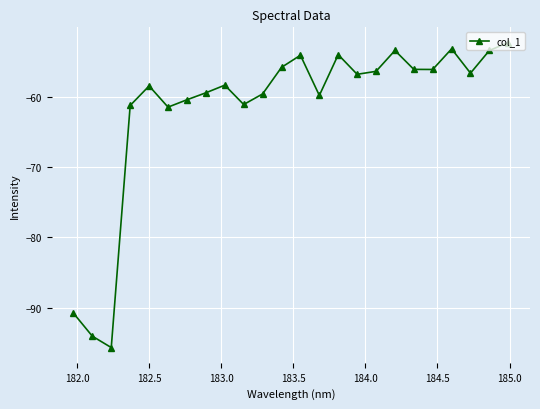

How many lines are shown in the chart?

1